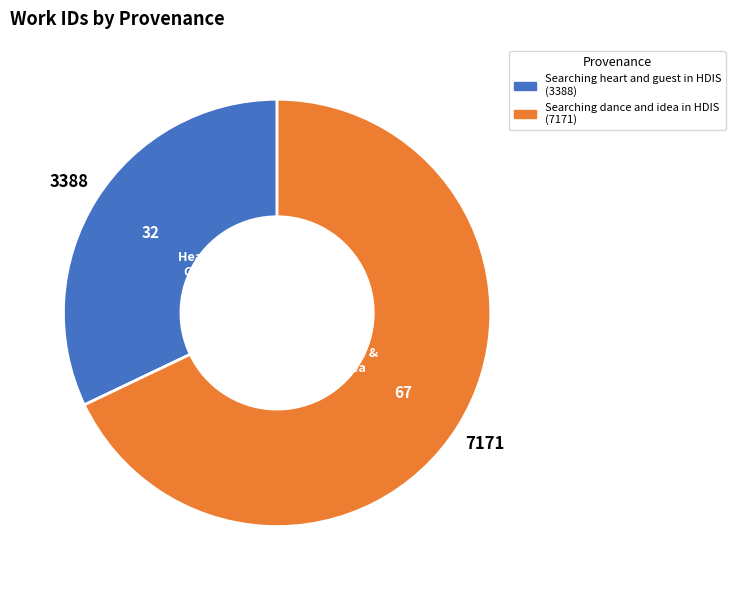

Is it true that Searching heart and guest in HDIS is 32% of the pie?

True